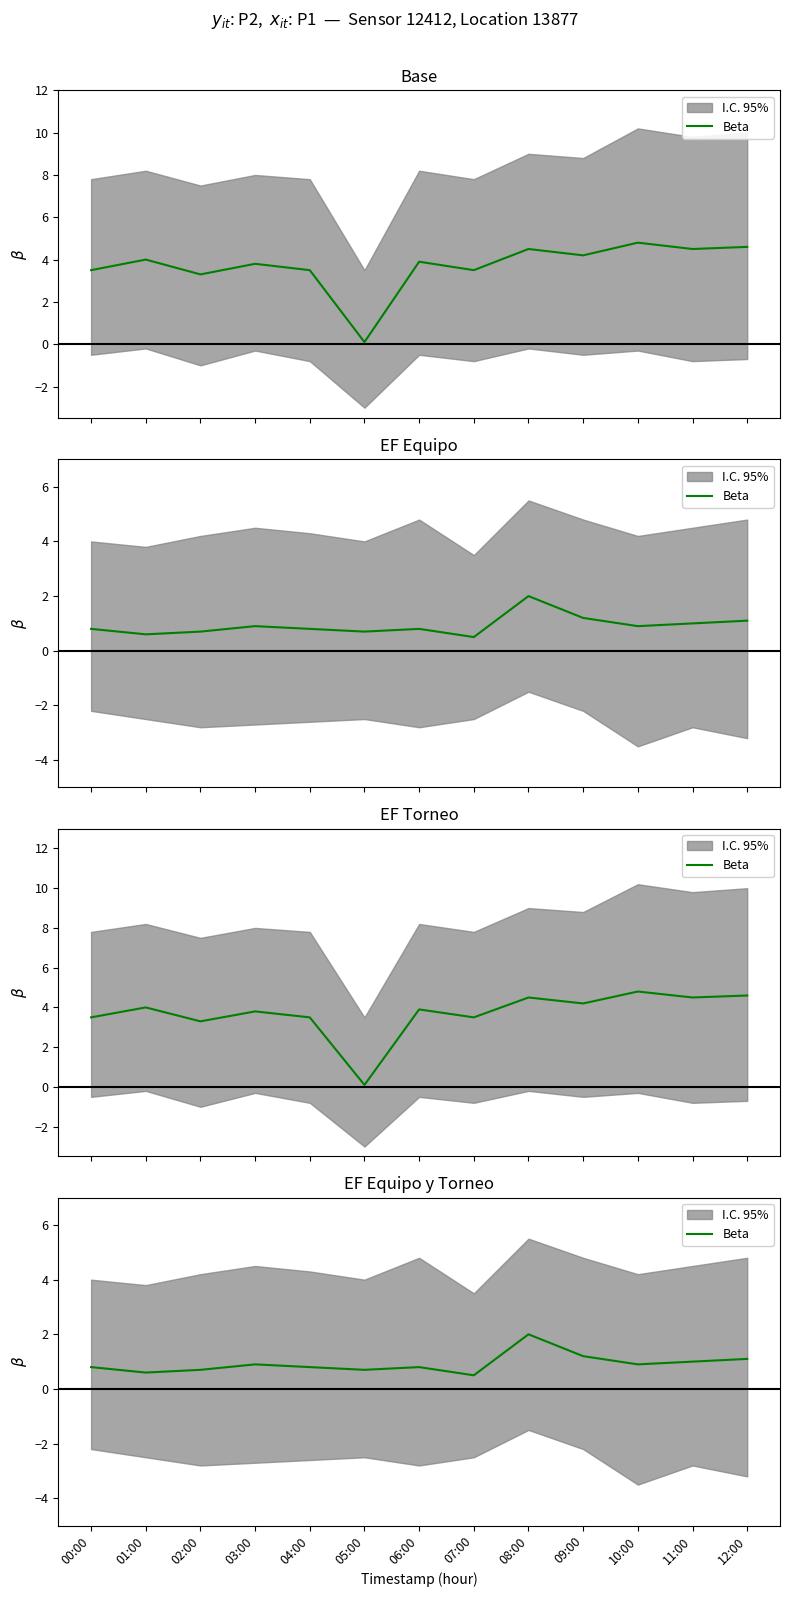

What is the change in value from 03:00 to 06:00?

-0.1